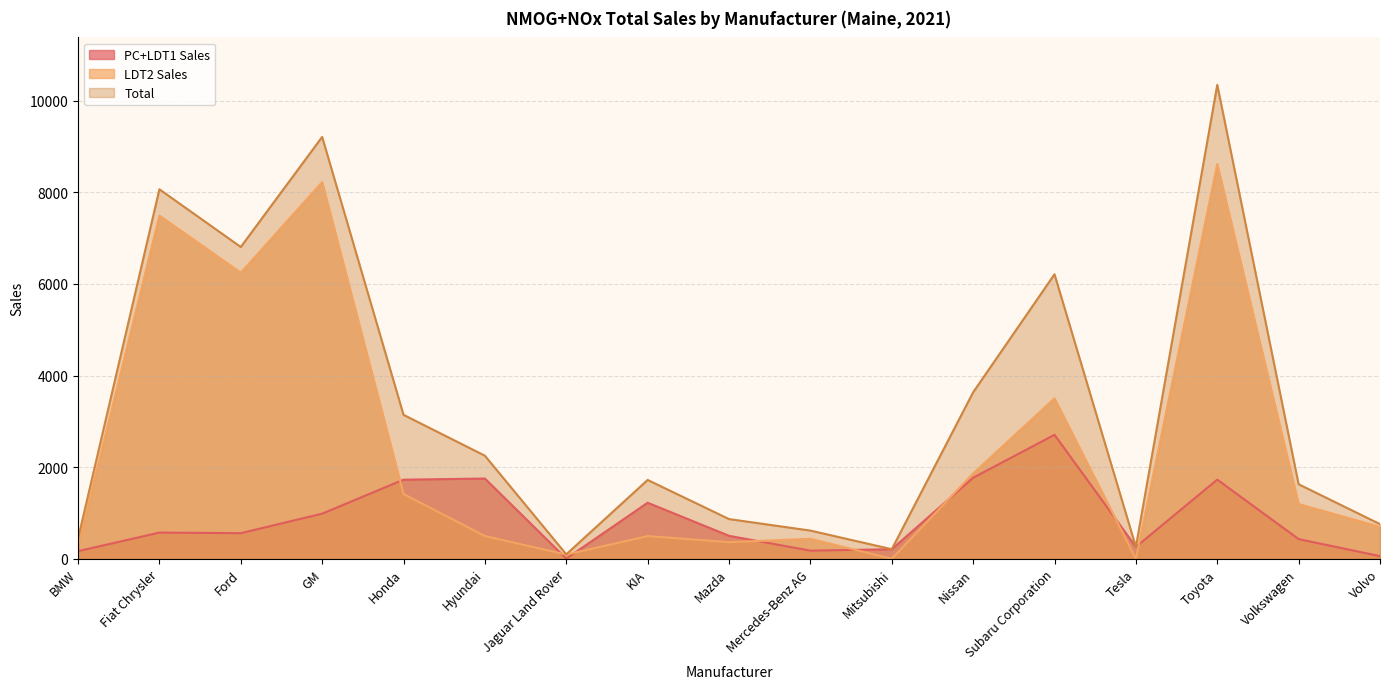

The value of LDT2 Sales at Volvo is 963. True or false?

False